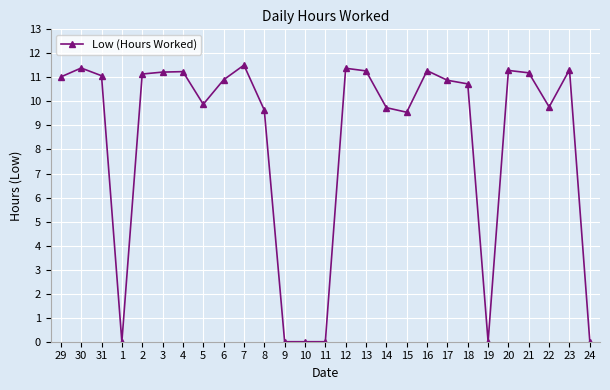

What is the label of the 17th point from the left?

14